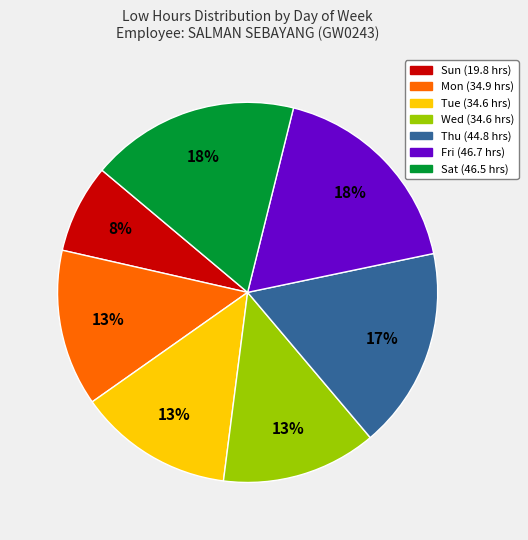

To the nearest percent, what is the average slice percentage?

14%